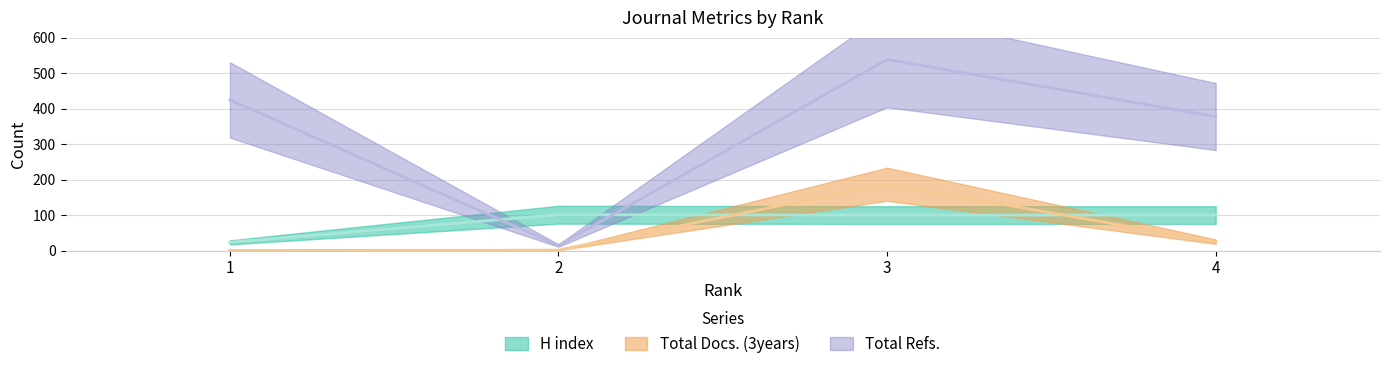

What is the sum of the Total Docs. (3years) values at 3 and 4?

212